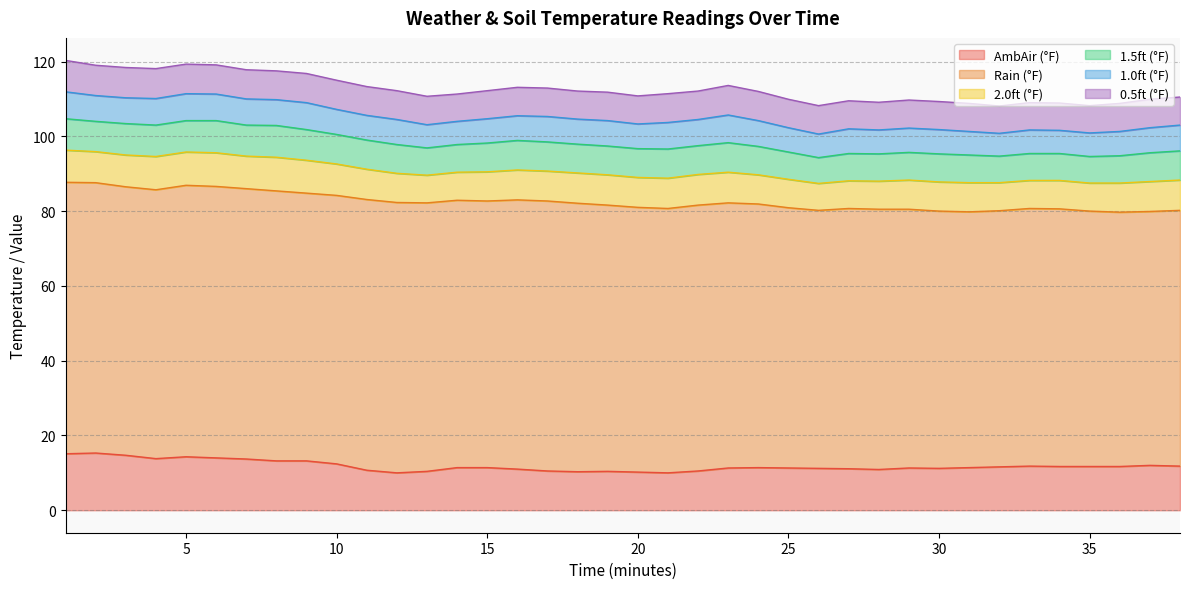

At which category does 1.0ft (°F) reach its first local peak?

5